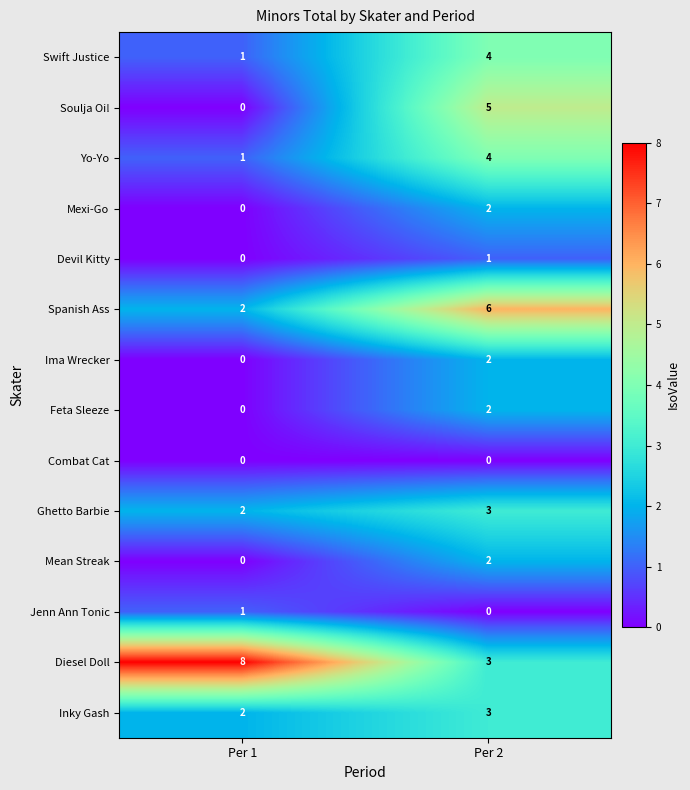

Reading right to left, transcribe all the data shown in this chart.

Swift Justice: 4	1
Soulja Oi!: 5	0
Yo-Yo: 4	1
Mexi-Go: 2	0
Devil Kitty: 1	0
Spanish Ass: 6	2
Ima Wrecker: 2	0
Feta Sleeze: 2	0
Combat Cat: 0	0
Ghetto Barbie: 3	2
Mean Streak: 2	0
Jenn Ann Tonic: 0	1
Diesel Doll: 3	8
Inky Gash: 3	2